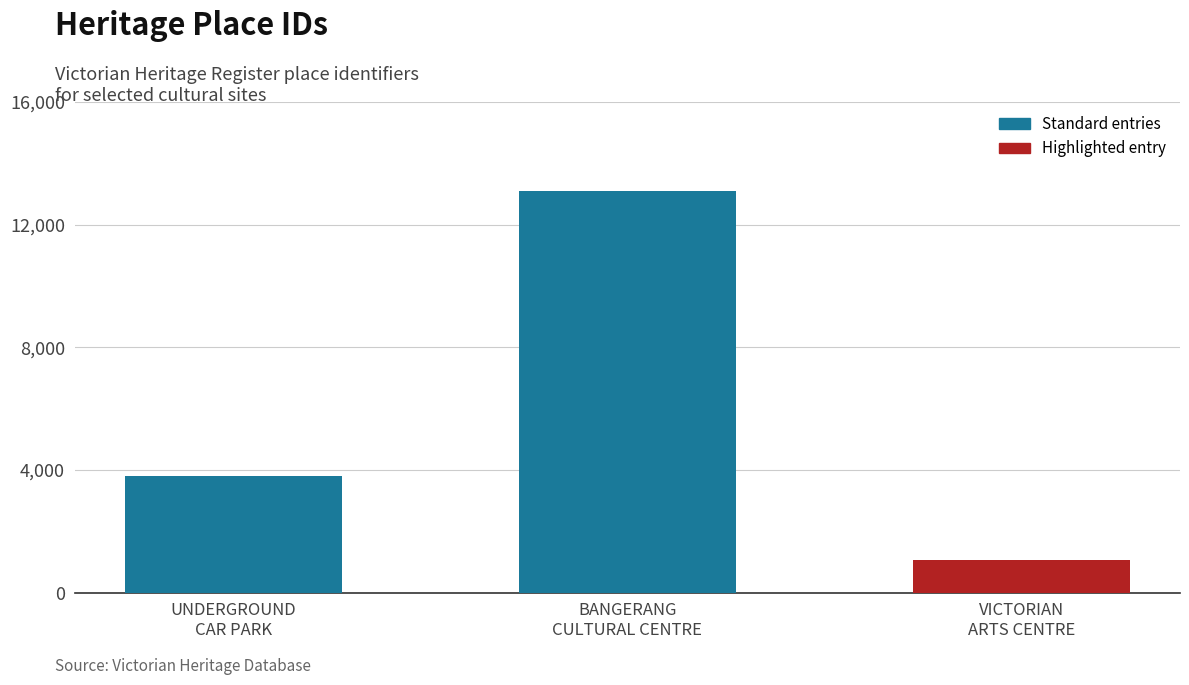

At which label is the value closest to 7085?

UNDERGROUND
CAR PARK